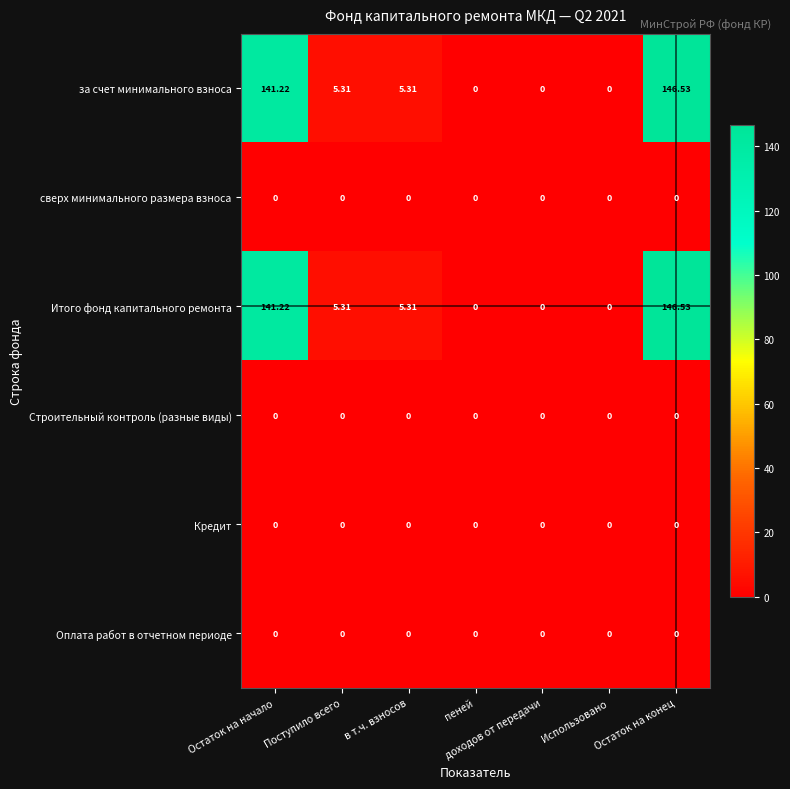

At which category does the chart reach its peak across all series?

Остаток на конец